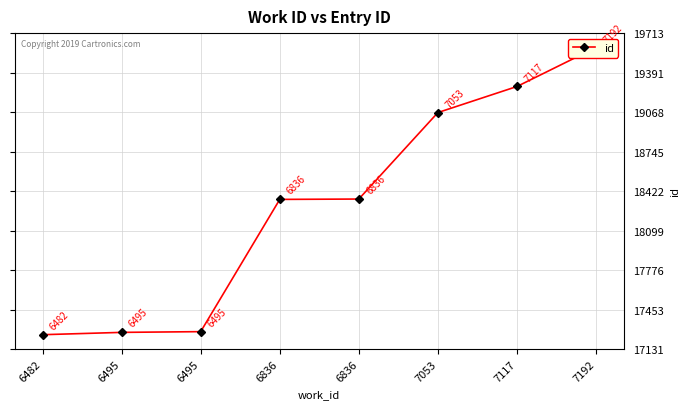

Is it true that the value at 7117 is 32198?

False